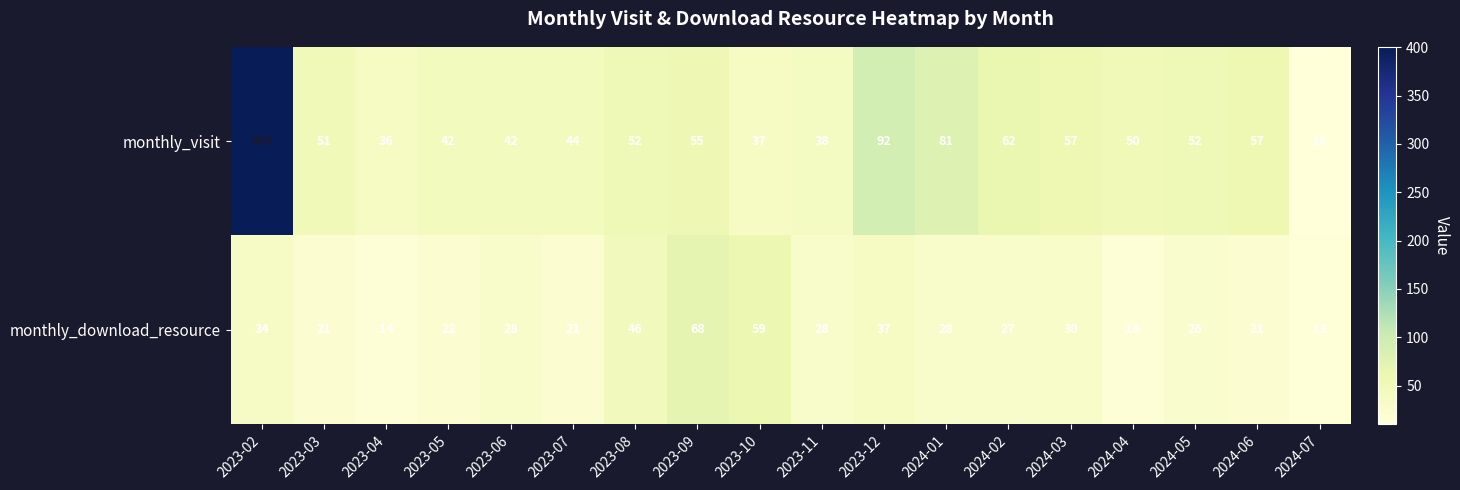

Between 2024-03 and 2024-05, which series saw the biggest shift?

monthly_visit